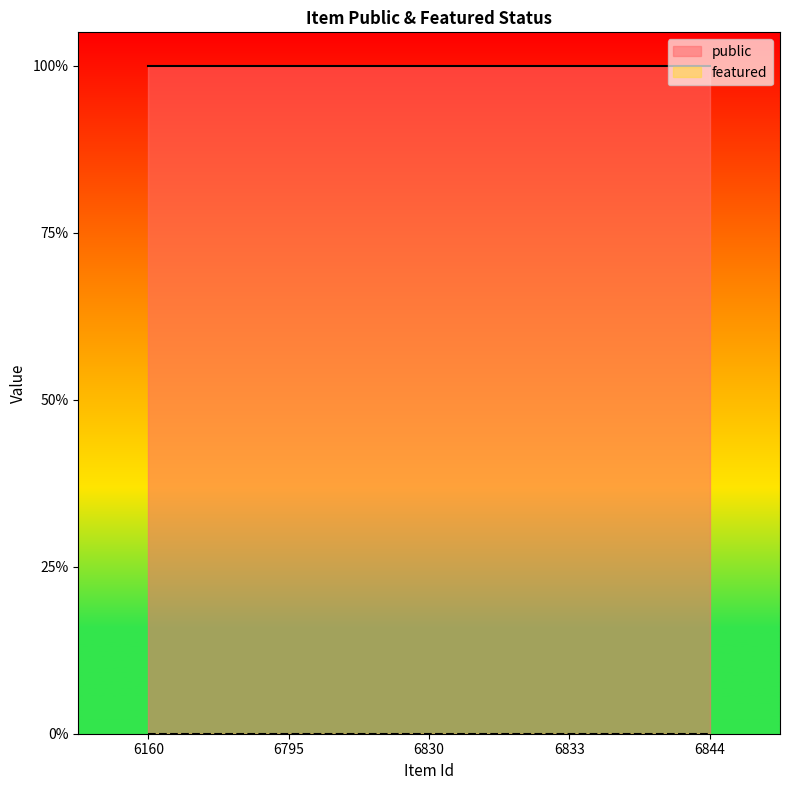

True or false: public and featured intersect in this chart.

False